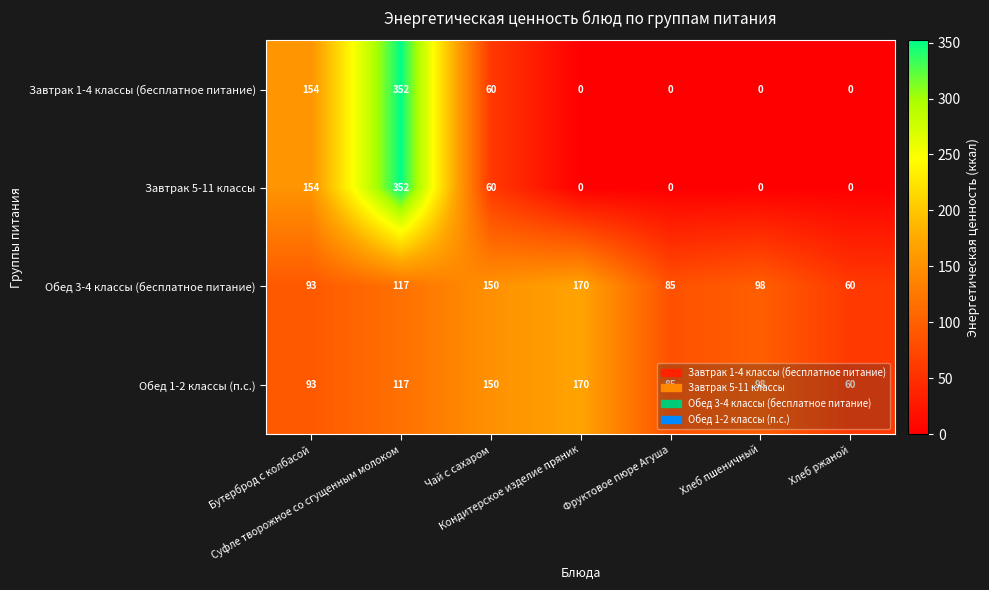

What is the average value of the Обед 3-4 классы (бесплатное питание) series?

110